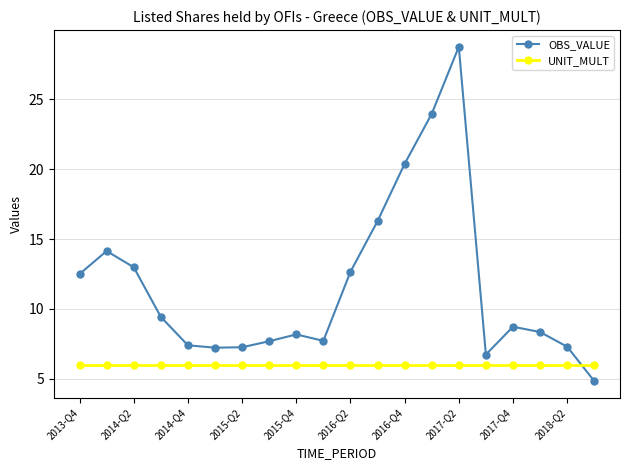

What is the value of the UNIT_MULT point at the 4th from the left?

6.0